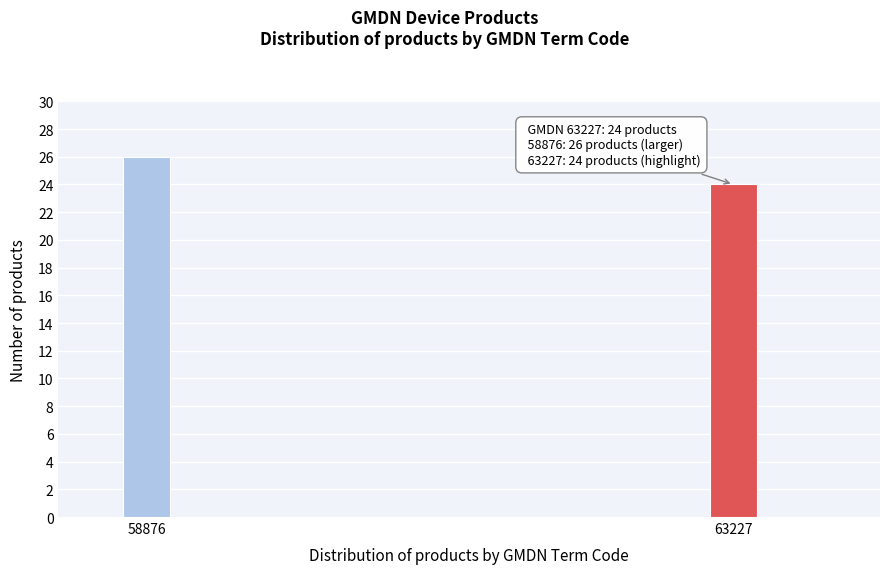

Reading left to right, extract all data points from this chart.

58876=26	63227=24